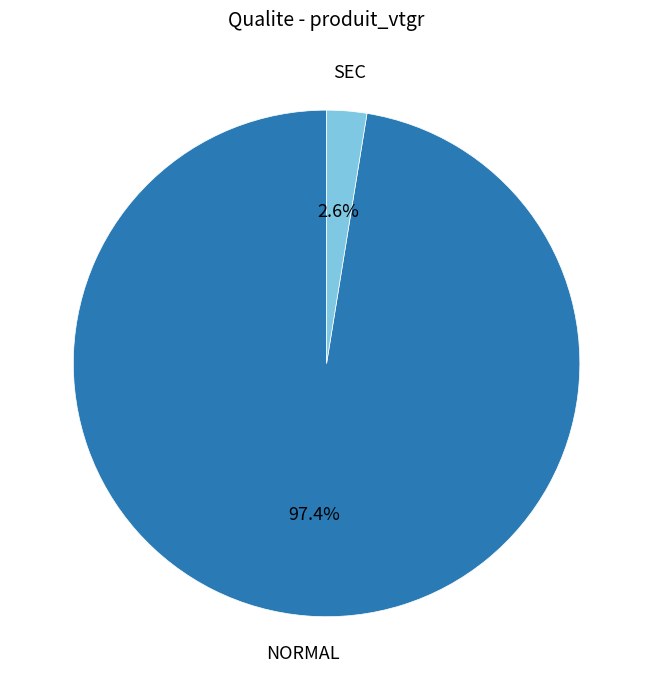

To the nearest percent, what percentage of the pie is NORMAL?

97%